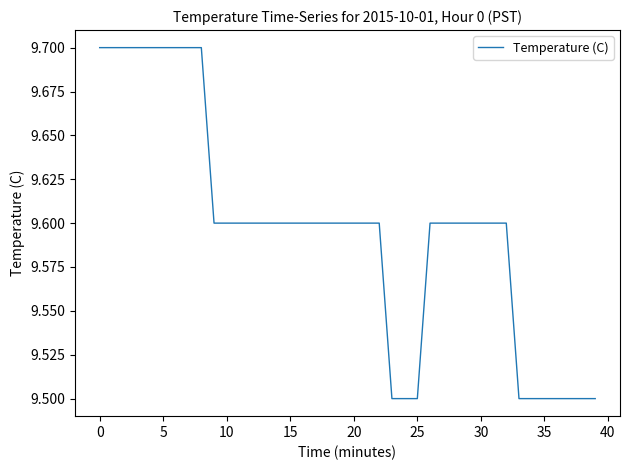

What is the maximum value shown in the chart?

9.7